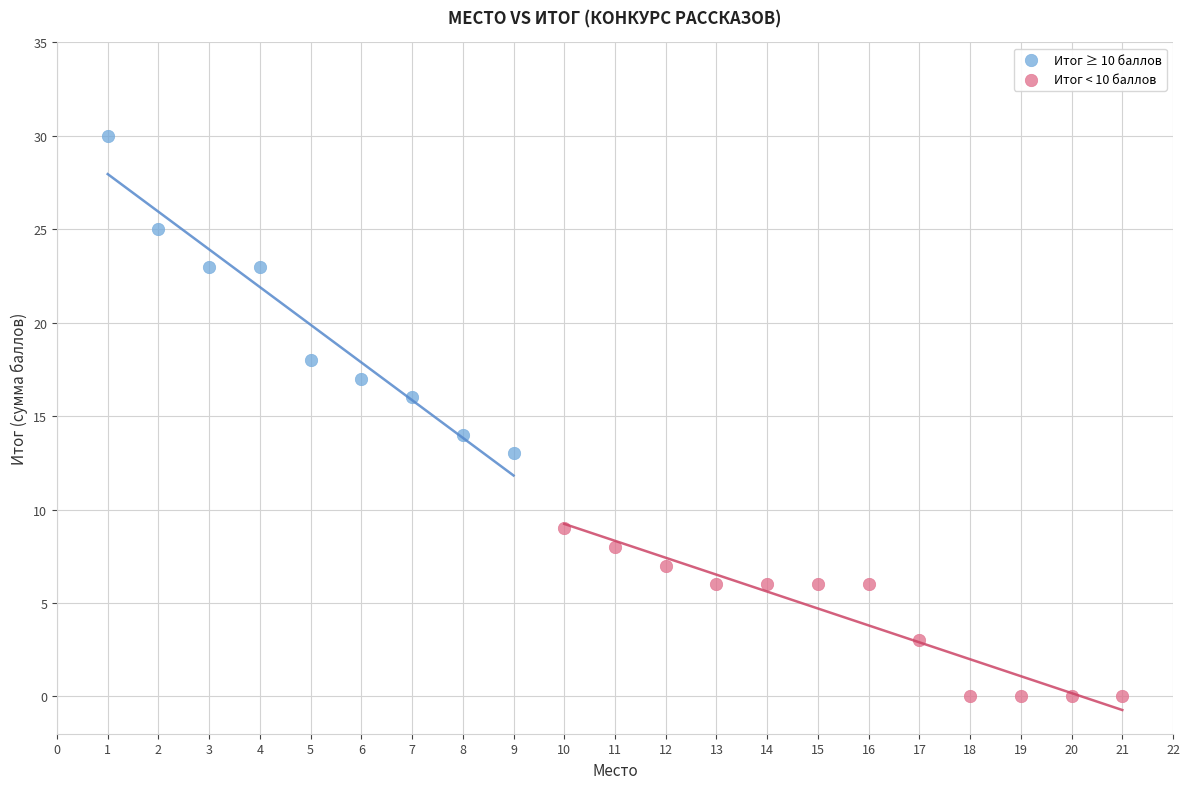

Which series has the widest spread of Y values?

Итог ≥ 10 баллов